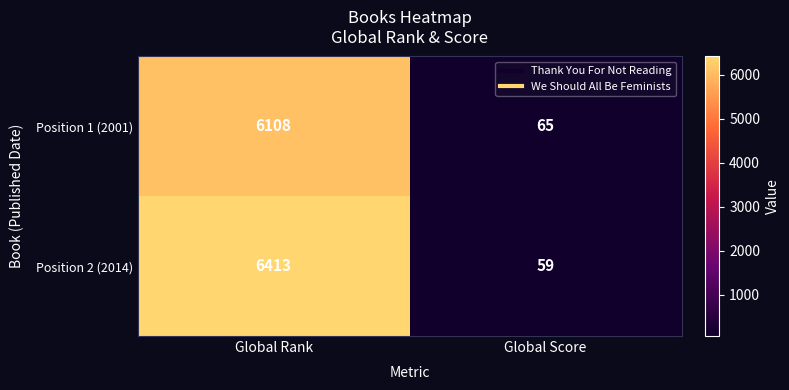

Which series has the largest range (max minus min)?

Position 2 (2014)